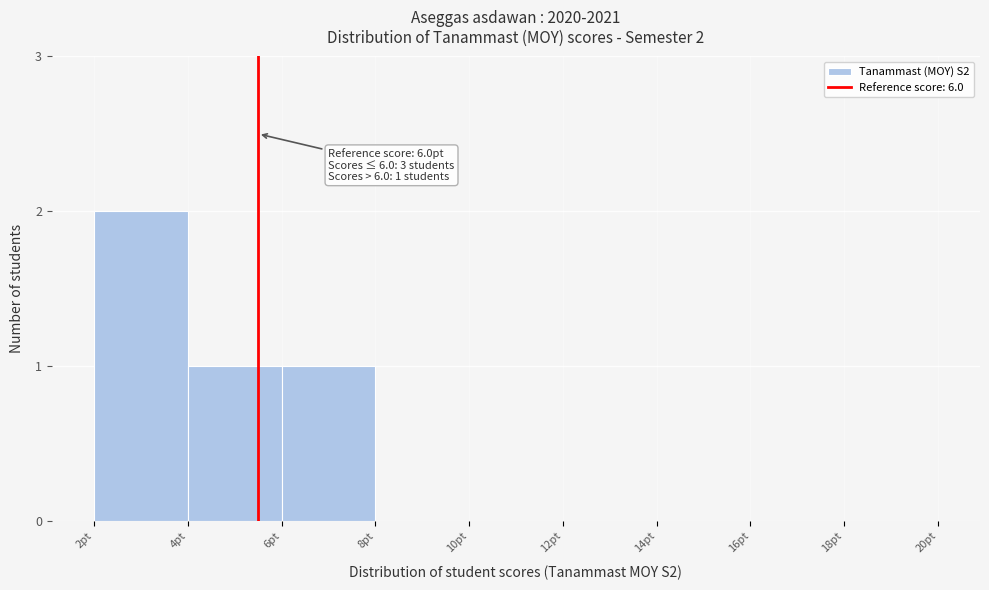

Reading left to right, list all the values displayed in this chart.

2pt=2	4pt=1	6pt=1	8pt=0	10pt=0	12pt=0	14pt=0	16pt=0	18pt=0